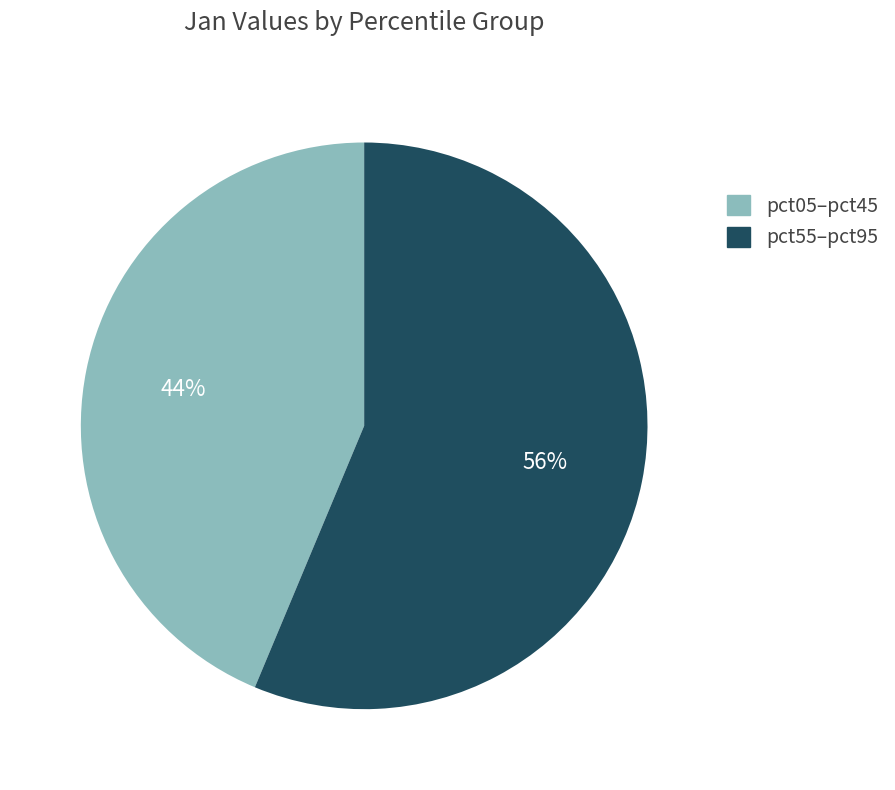

Is there any slice that represents more than half of the pie?

Yes